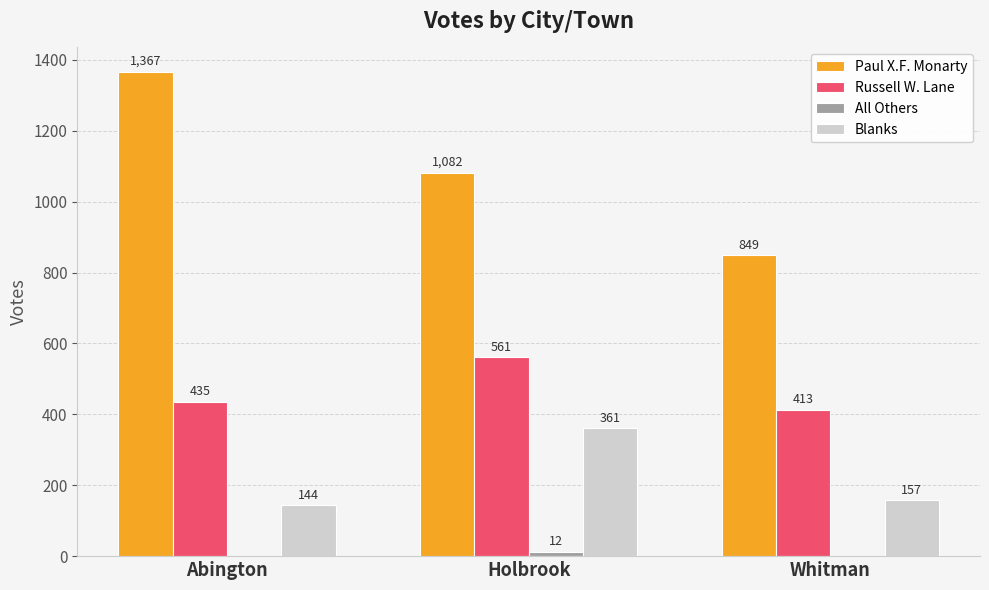

Is it true that Paul X.F. Monarty equals 525 at Holbrook?

False